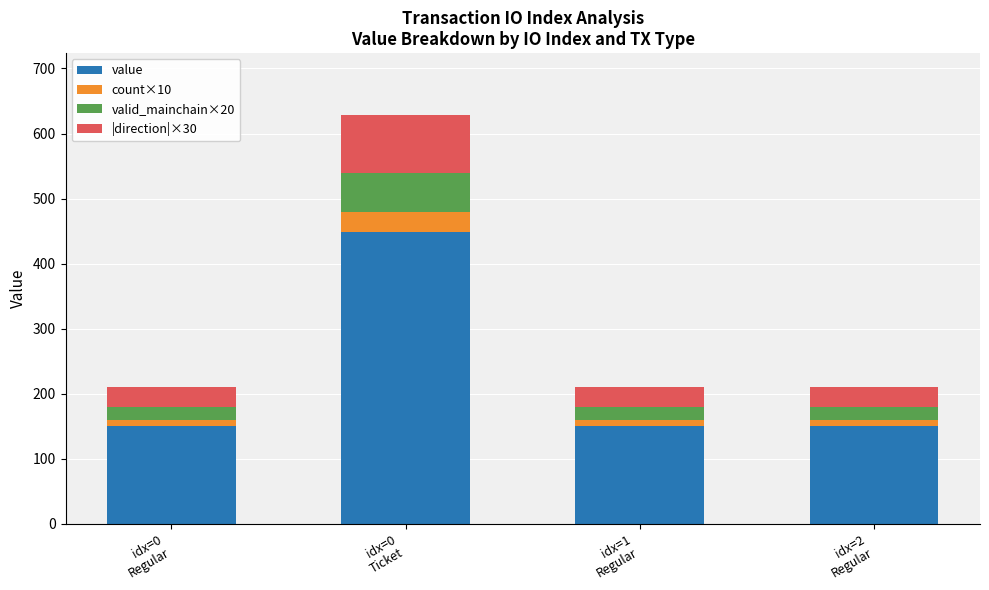

How many bars are there in total?

4